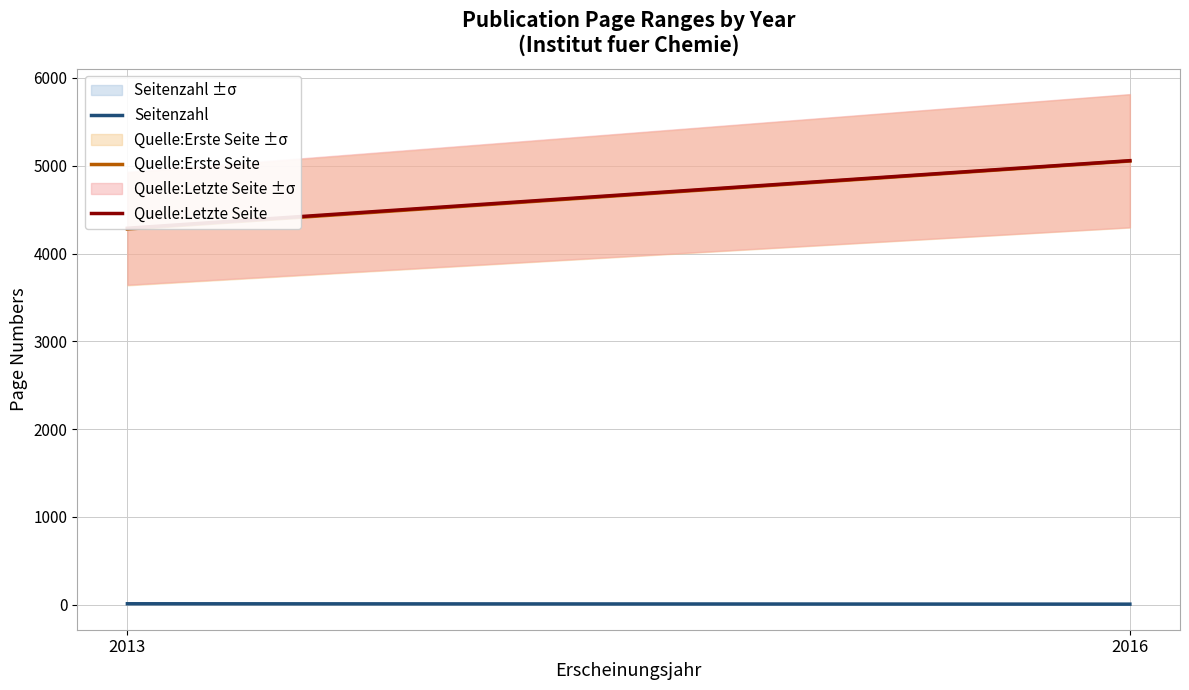

What is the spread (max minus min) of values at 2013?

4278.5